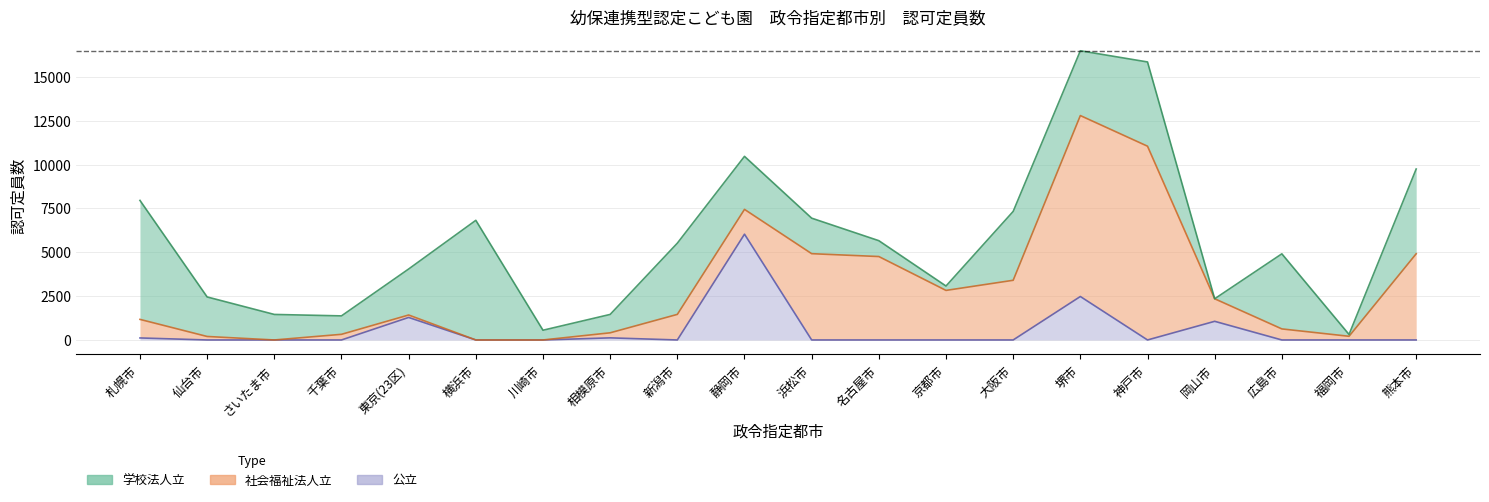

The 公立 series shows 2477 at 堺市. True or false?

True